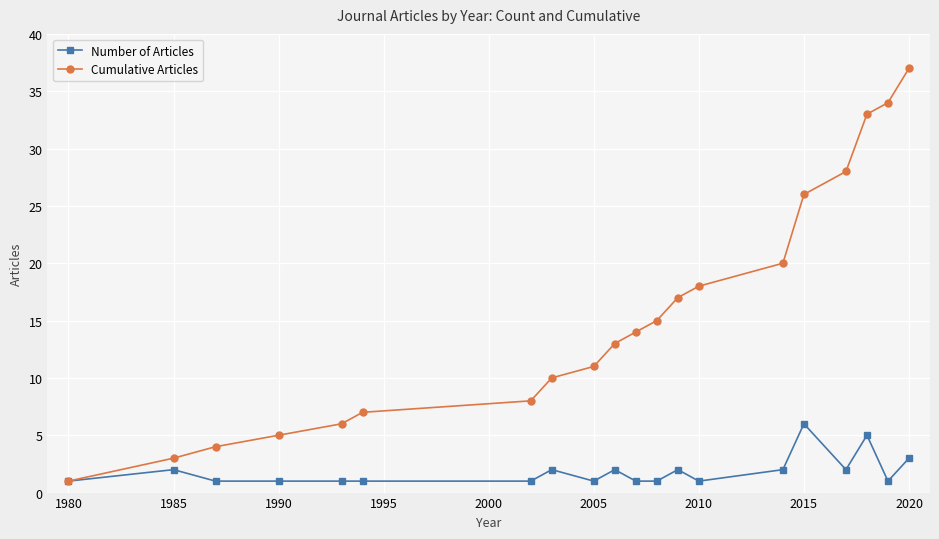

What is the maximum value for Number of Articles?

6